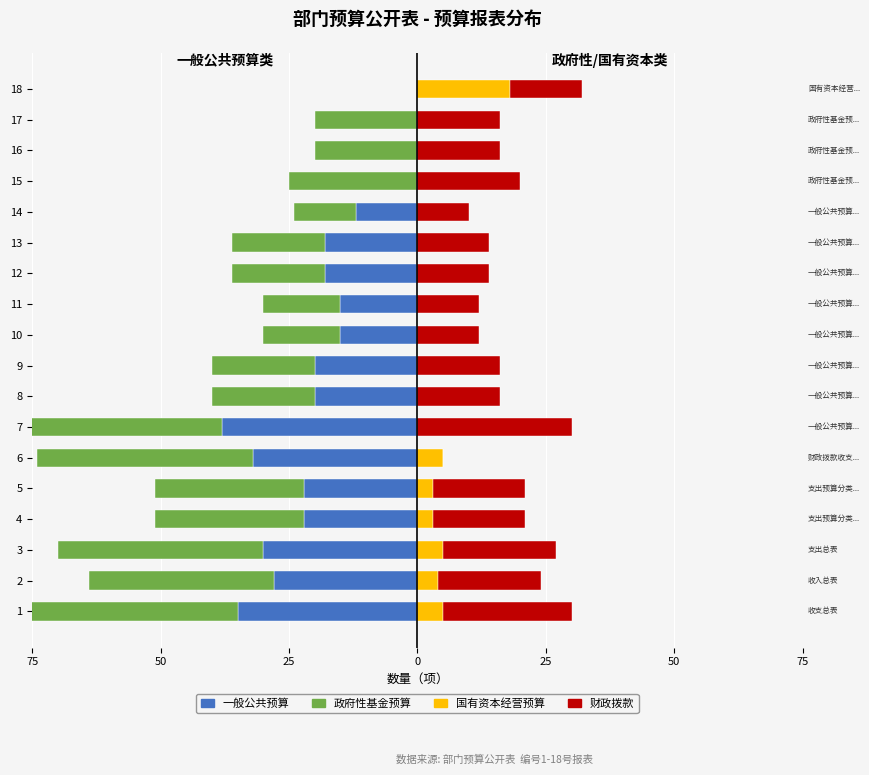

Which series has the largest range (max minus min)?

政府性基金预算